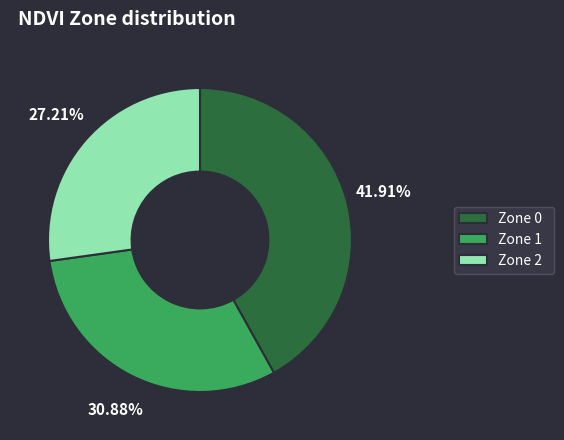

Is it true that Zone 0 is 29% of the pie?

False